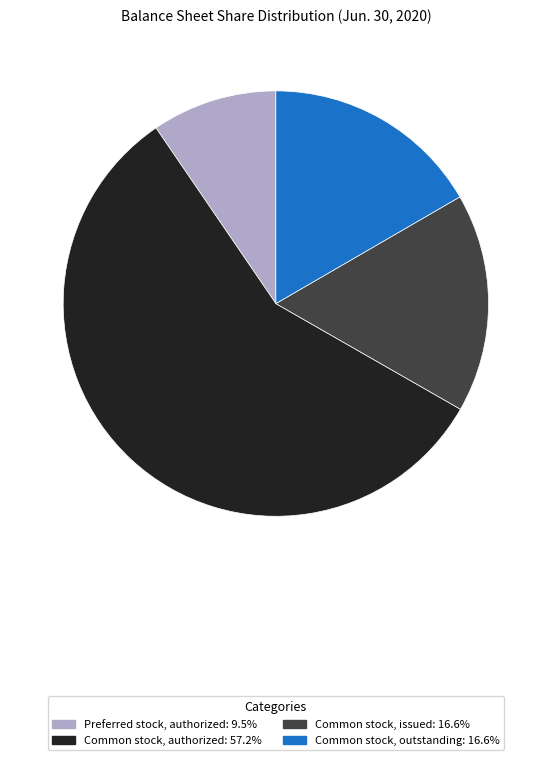

Is there any slice that represents more than half of the pie?

Yes